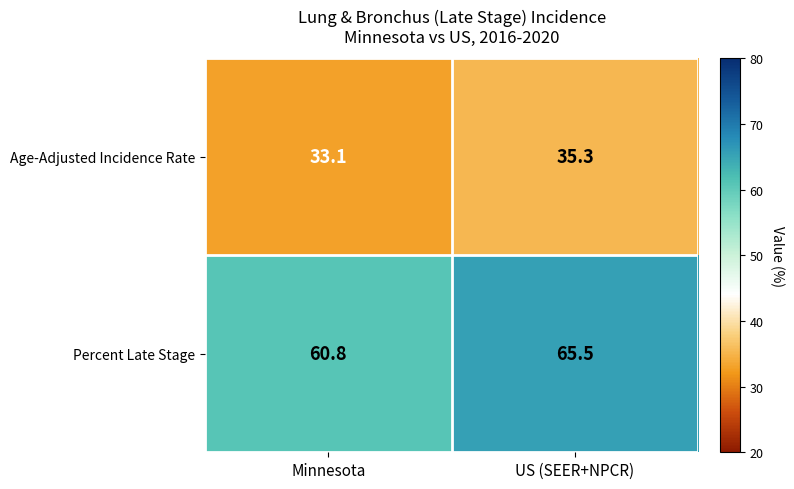

Rank the series by their maximum value, from highest to lowest.

Percent Late Stage, Age-Adjusted Incidence Rate